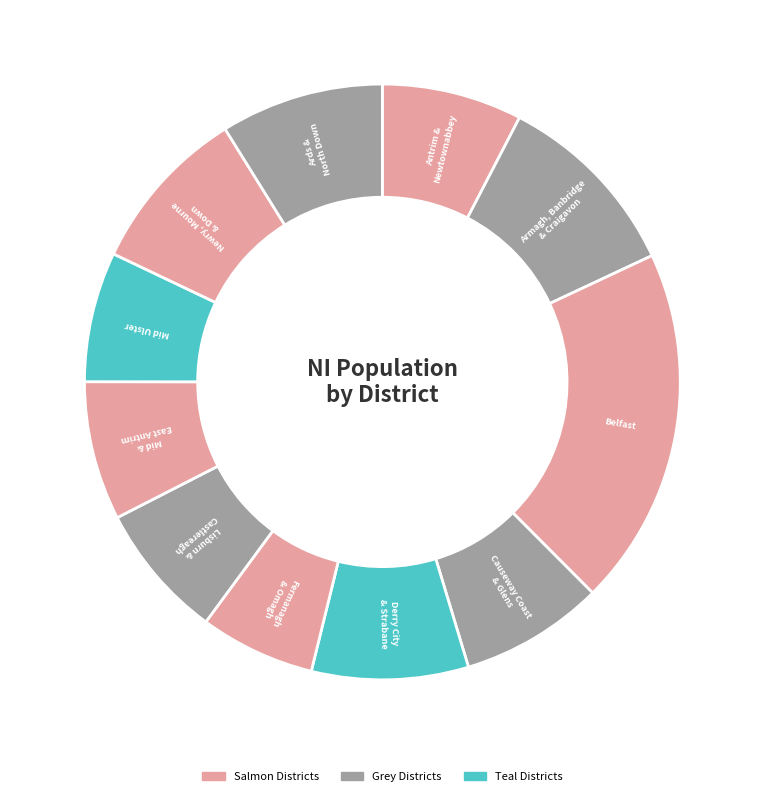

Count the number of slices in the pie.

11